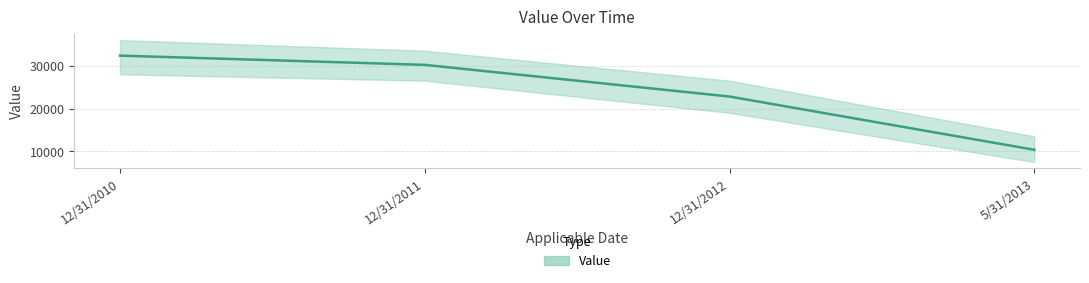

Is it true that the value at 12/31/2010 is 45851?

False